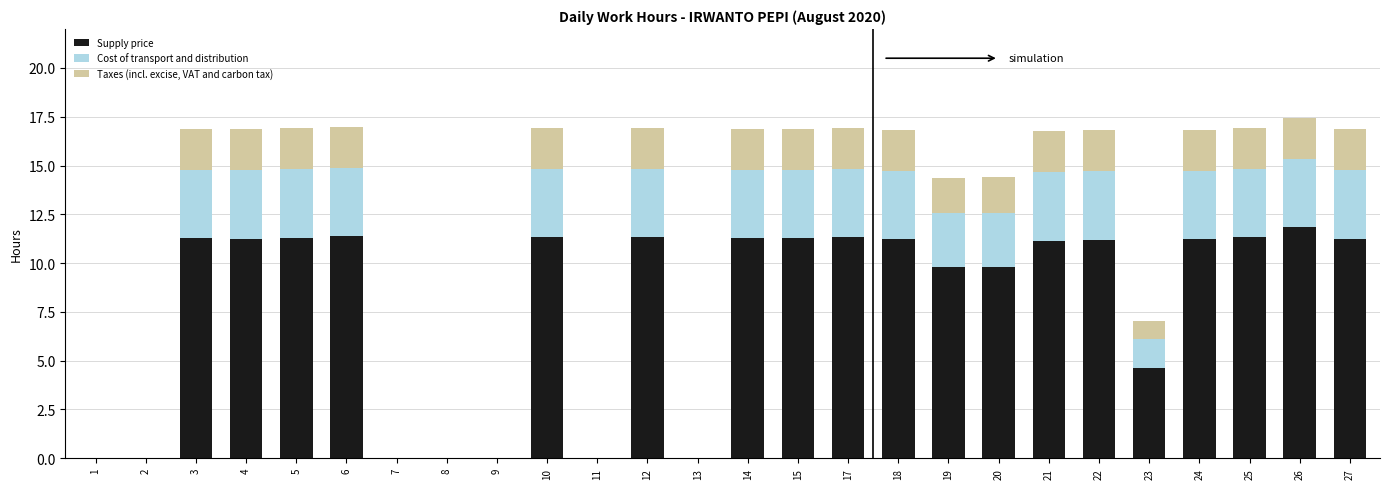

What is the sum of all Supply price values?

205.2